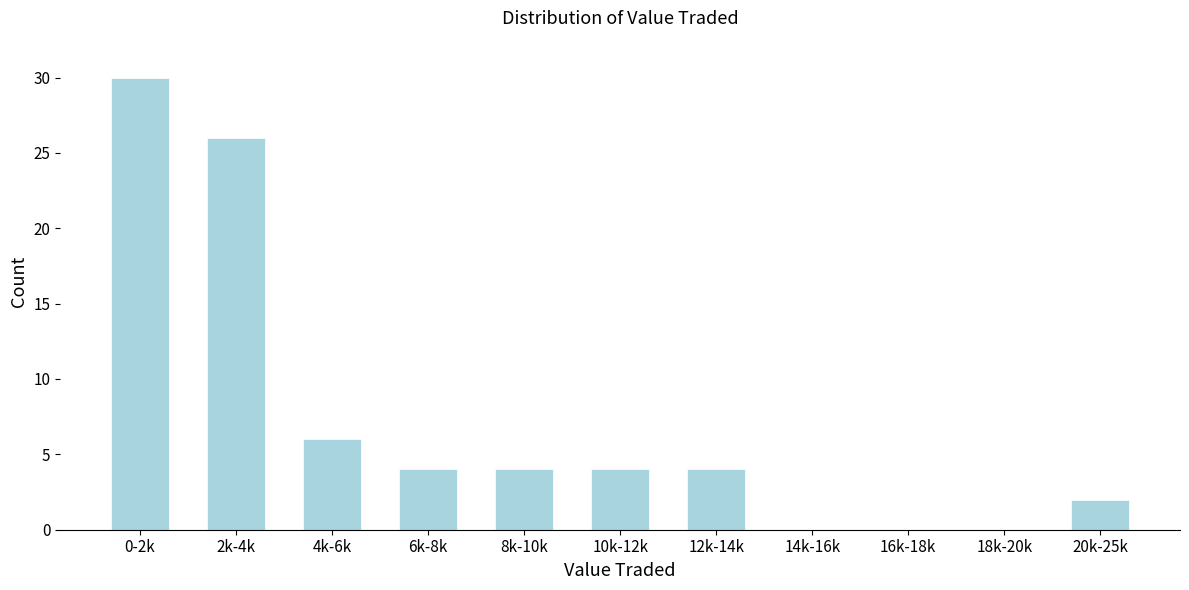

Reading left to right, what are all the values shown in this chart?

0-2k=30	2k-4k=26	4k-6k=6	6k-8k=4	8k-10k=4	10k-12k=4	12k-14k=4	14k-16k=0	16k-18k=0	18k-20k=0	20k-25k=2